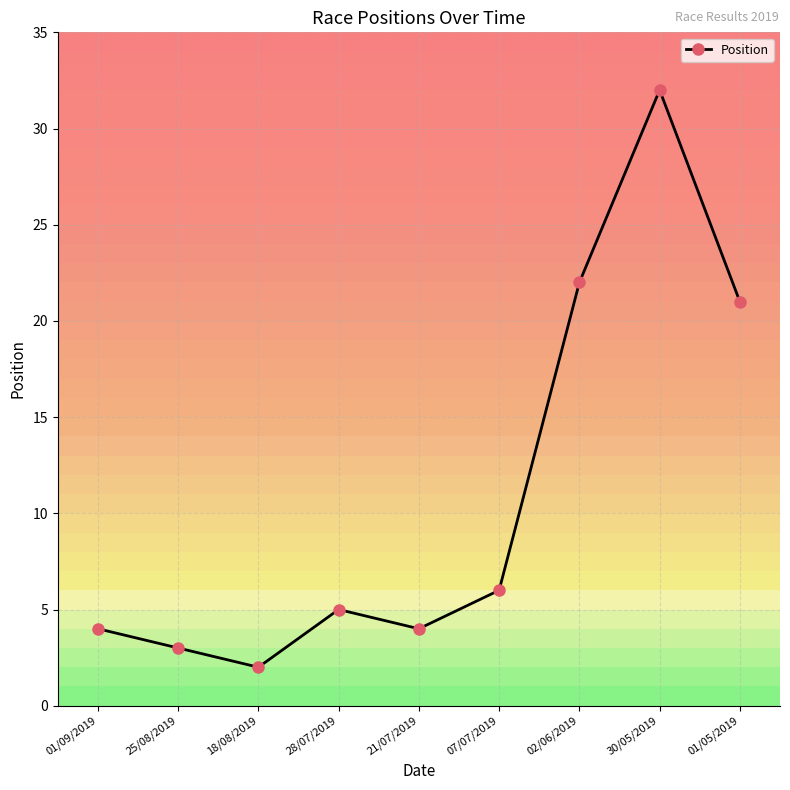

How many points are lower than both their immediate neighbors (excluding endpoints)?

2